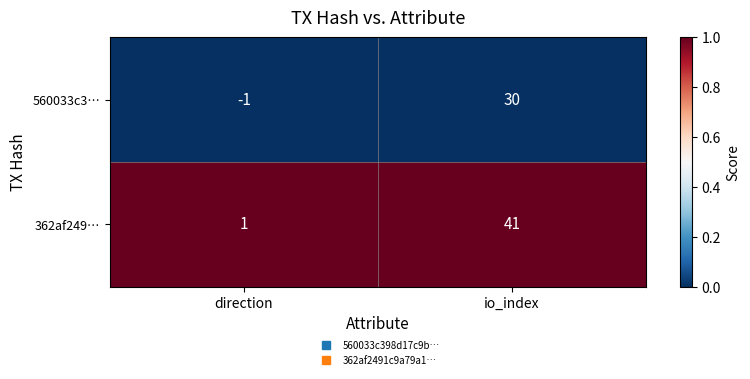

Where is 560033c3… nearest to the value 14?

direction